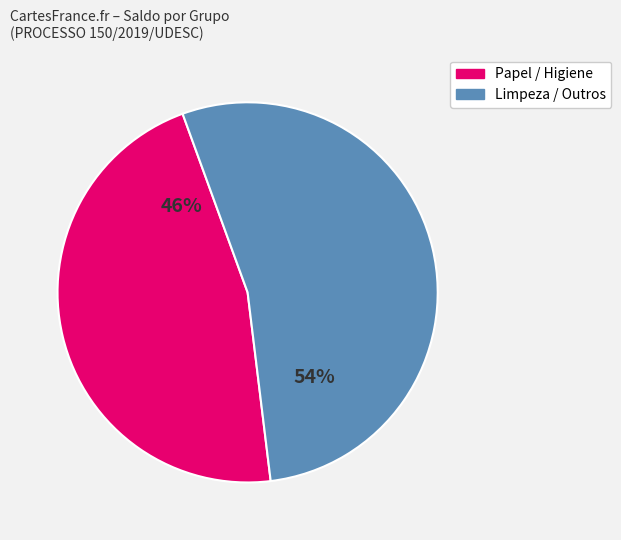

True or false: Papel / Higiene accounts for 46% of the total.

True